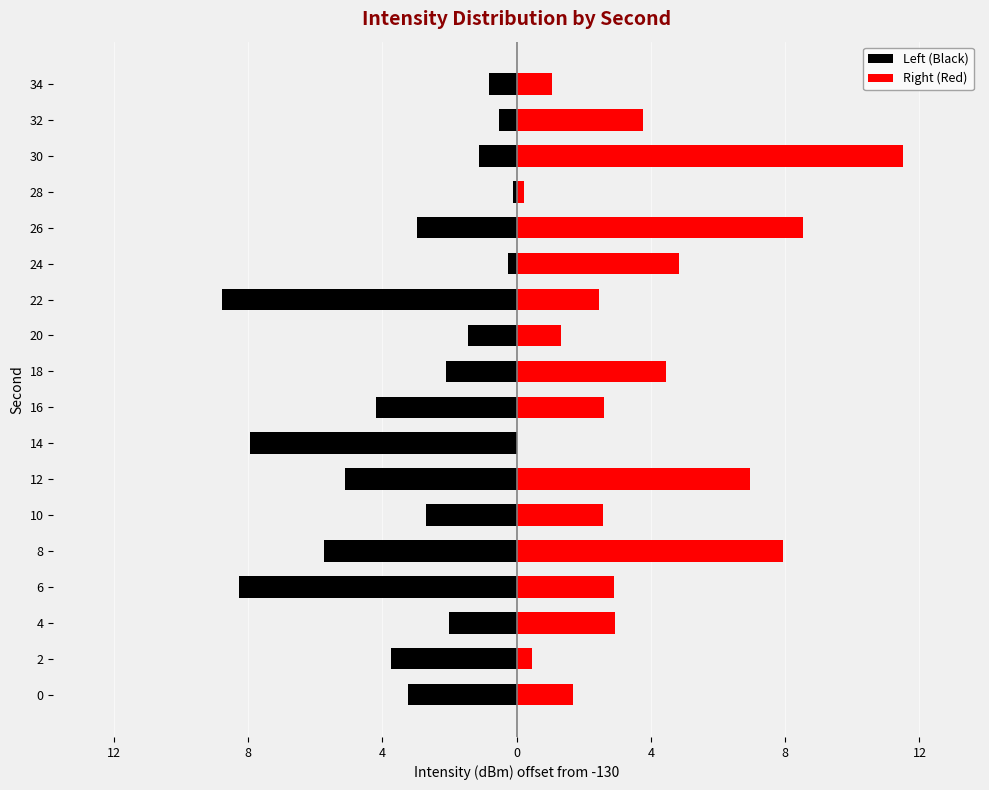

List the series in order of their overall mean, highest first.

Right (Red), Left (Black)